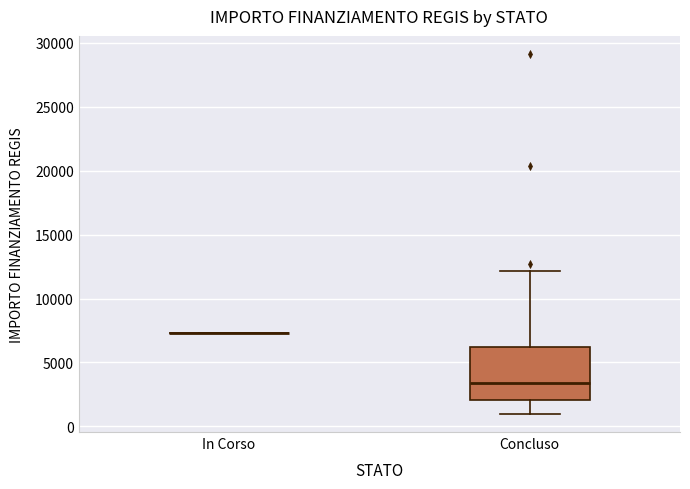

Reading left to right, read every box against the y-axis: the position of its median line, the range the box covers, and the ends of its whiskers. The values are not printed on the chart, so give them approximately, as read against the axis.

In Corso: box collapsed to a line at 7500, whiskers 7500 to 7500
Concluso: median 3500, box 2000 to 6000, whiskers 1000 to 12000